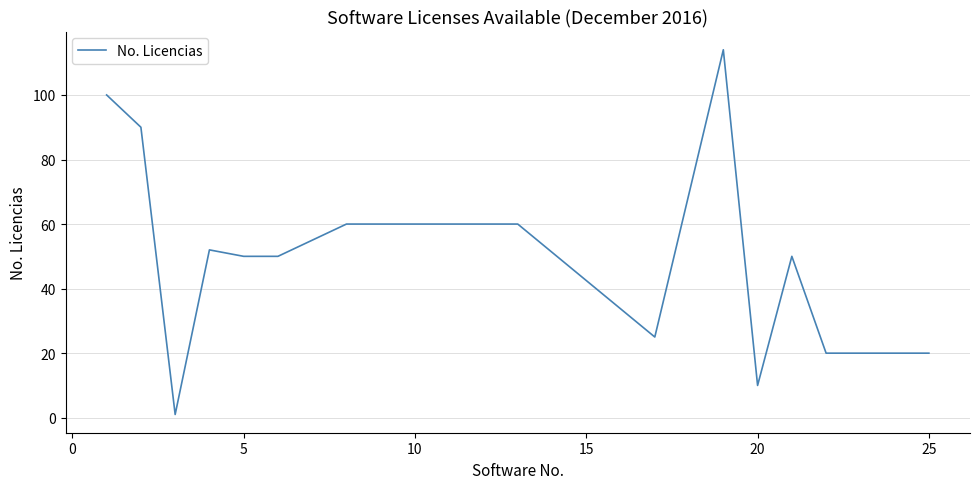

Reading left to right, transcribe all the data shown in this chart.

100	90	1	52	50	50	60	60	60	60	60	60	25	114	10	50	20	20	20	20